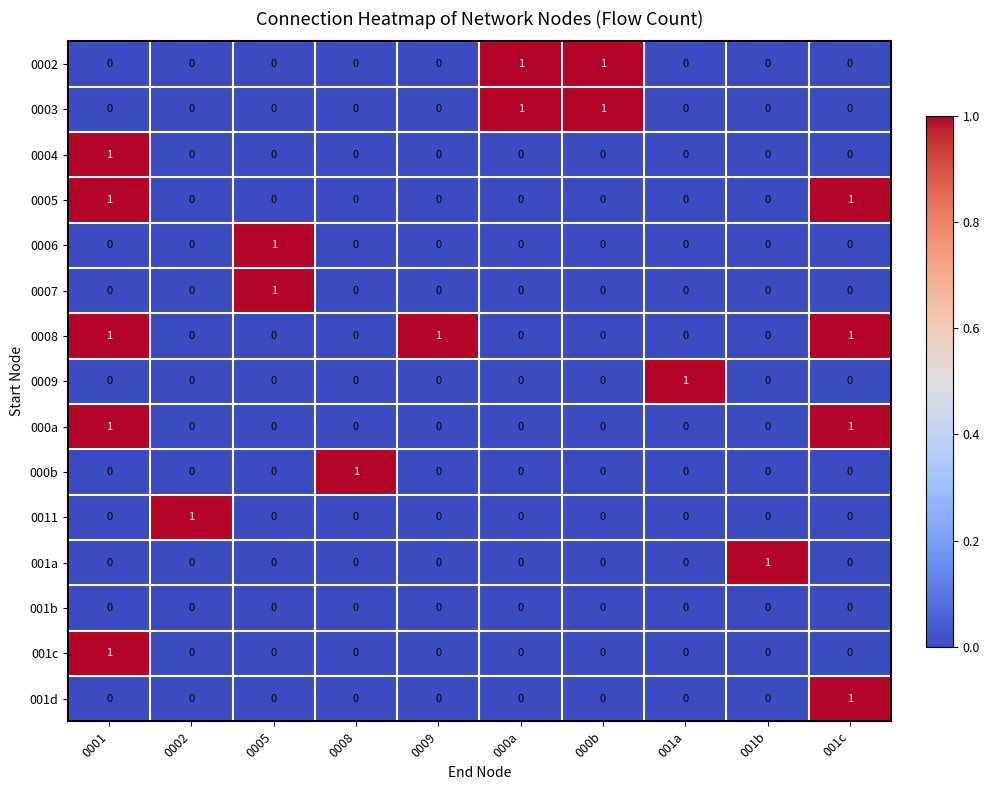

True or false: 001b has a value of 0 at 001c.

True